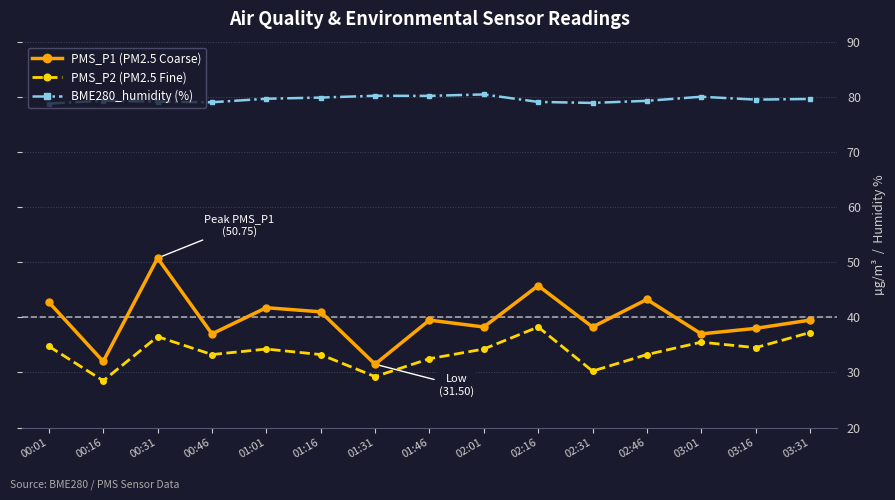

What is the value of the PMS_P1 (PM2.5 Coarse) point at the 13th from the left?

37.0